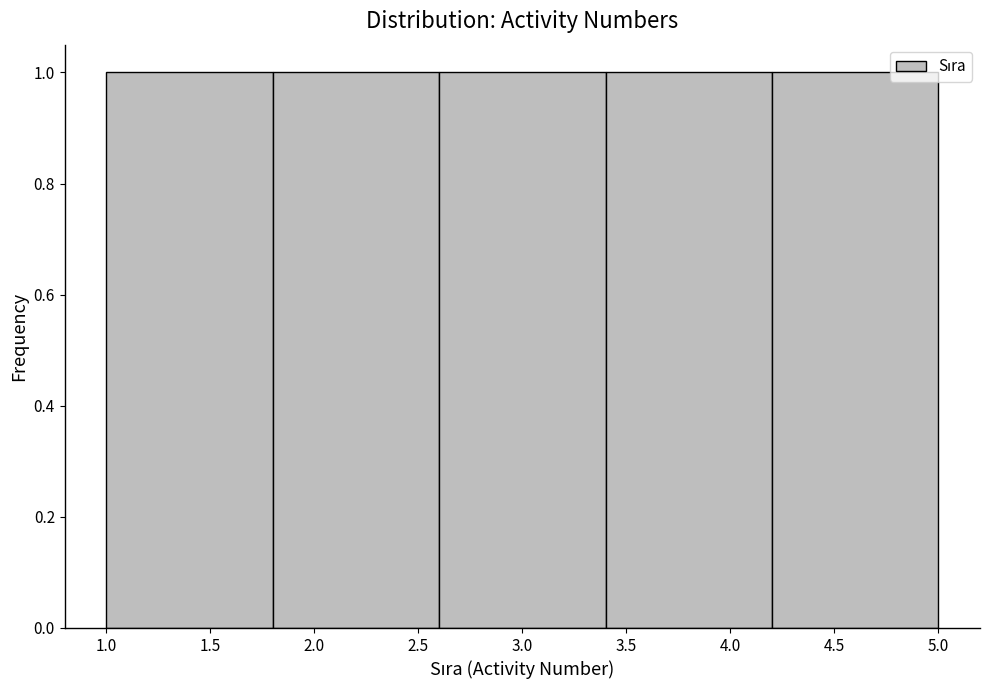

Reading left to right, list every bar in this chart as the range it spans on the x-axis followed by its height. The values are not printed on the chart, so give them approximately, as read against the axis.

1.0 to 1.8: 1
1.8 to 2.6: 1
2.6 to 3.4: 1
3.4 to 4.2: 1
4.2 to 5.0: 1